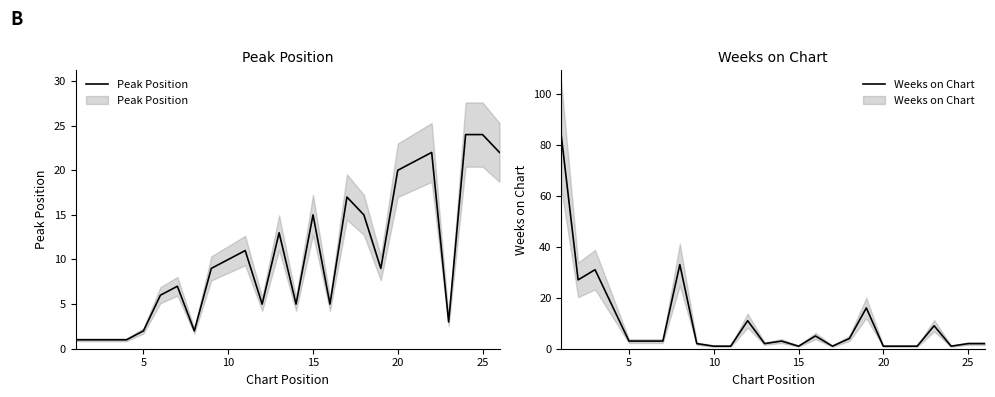

How many interior local peaks does the Peak Position series have?

6